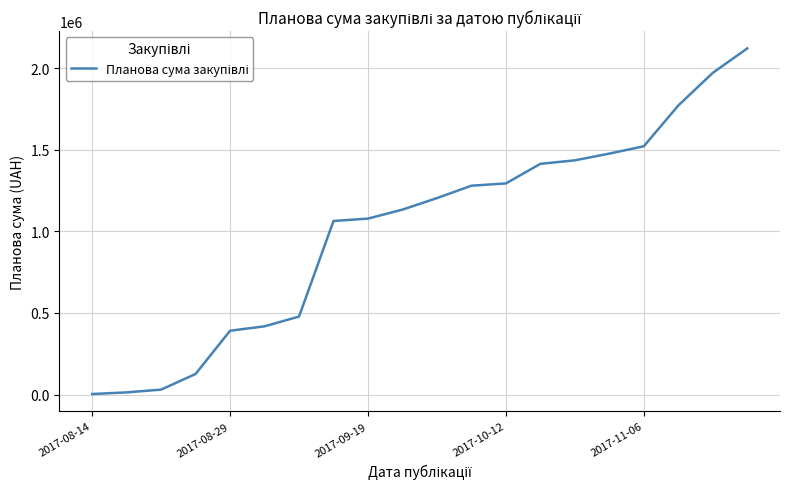

What is the greatest value displayed?

2122012.9